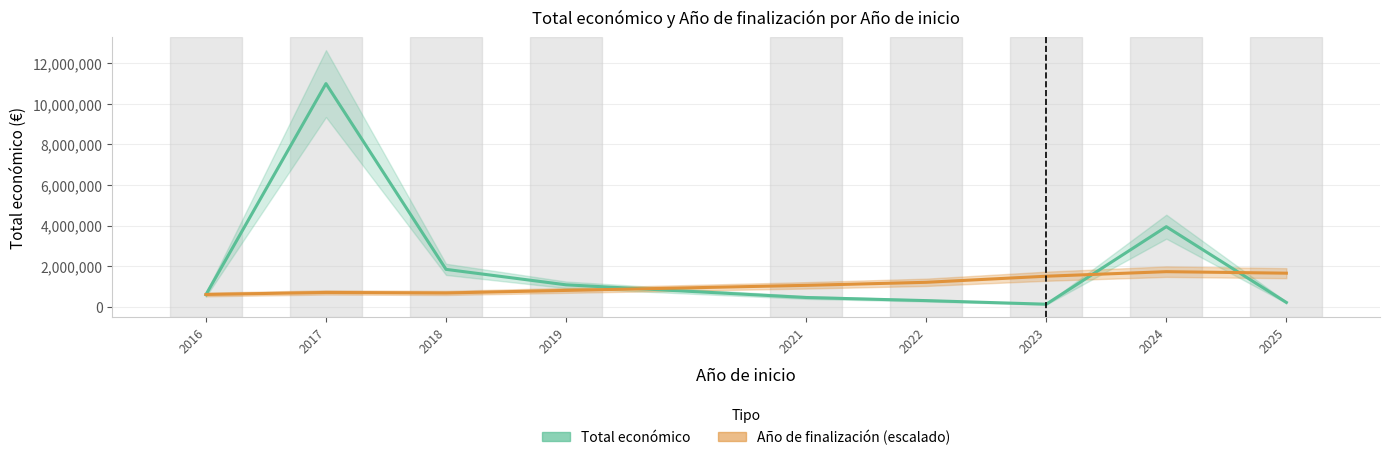

In Año de finalización (escalado), how many points are higher than both neighbors (excluding endpoints)?

2